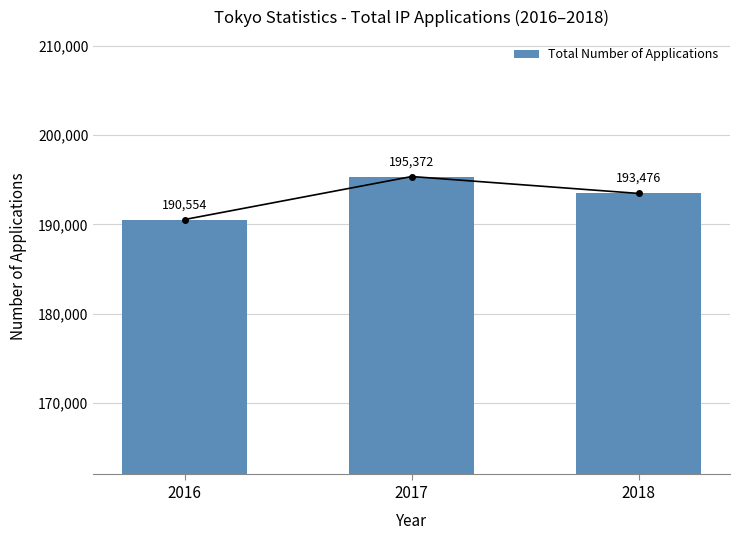

Reading right to left, extract all data points from this chart.

2018=193476	2017=195372	2016=190554